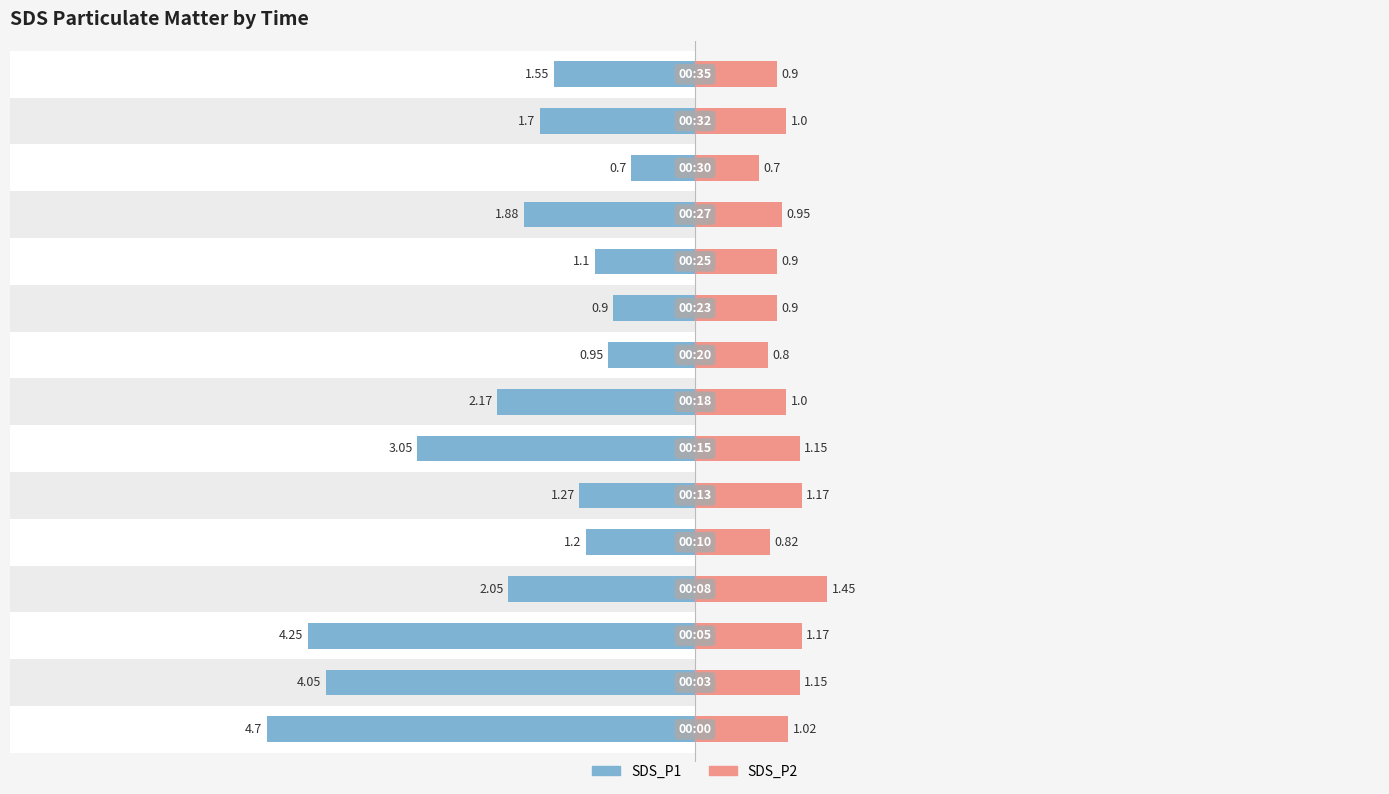

What is the difference between the maximum and minimum values in the SDS_P1 series?

4.0